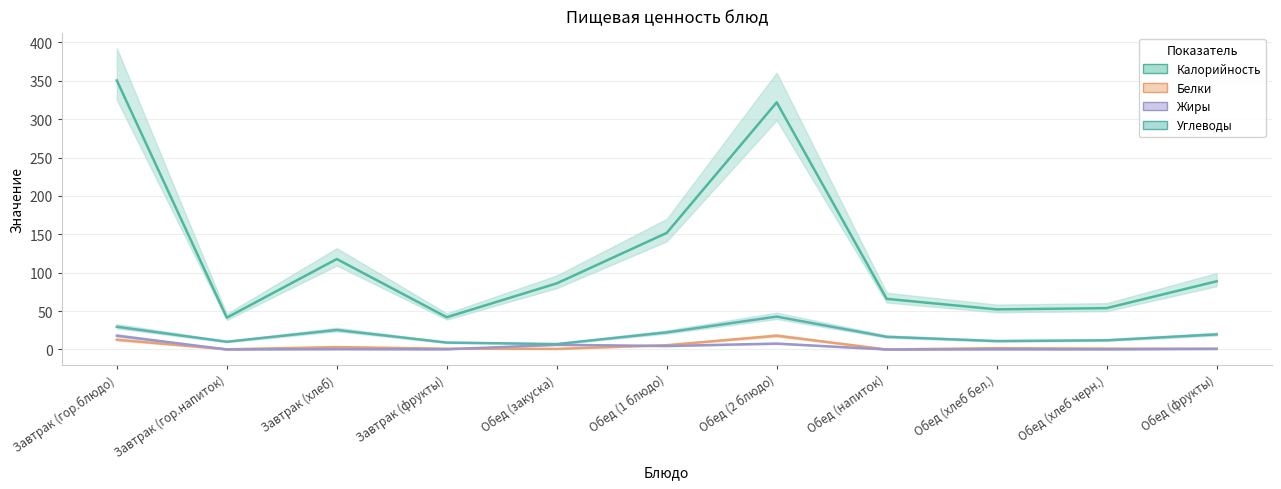

The value of Жиры at Обед (закуска) is 10.5. True or false?

False